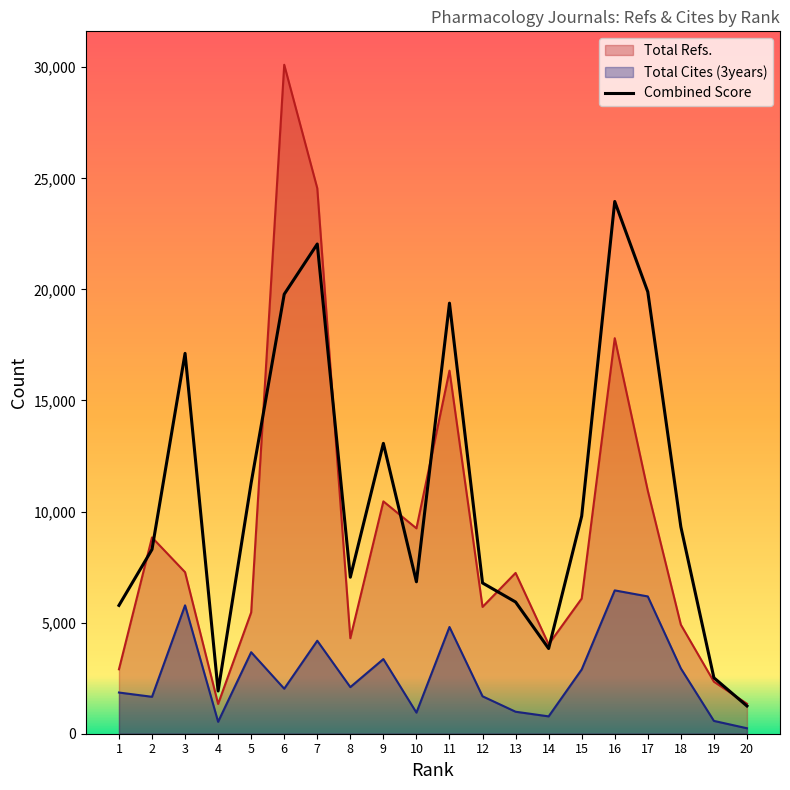

True or false: Total Refs. has more than 2 points higher than both neighbors.

True